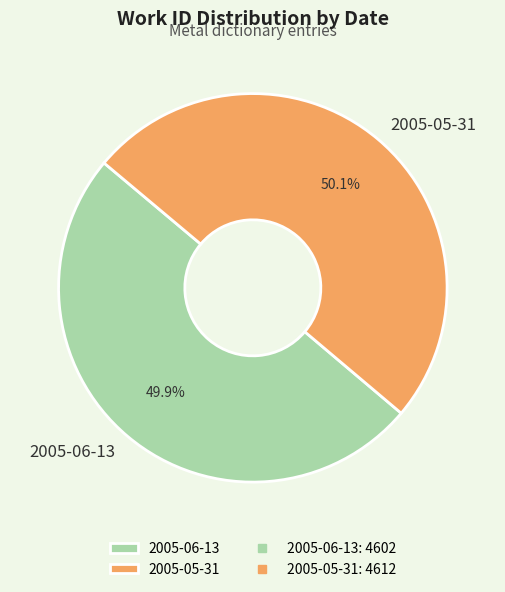

What is the ratio of the value at 2005-06-13 to the value at 2005-05-31?

1.0